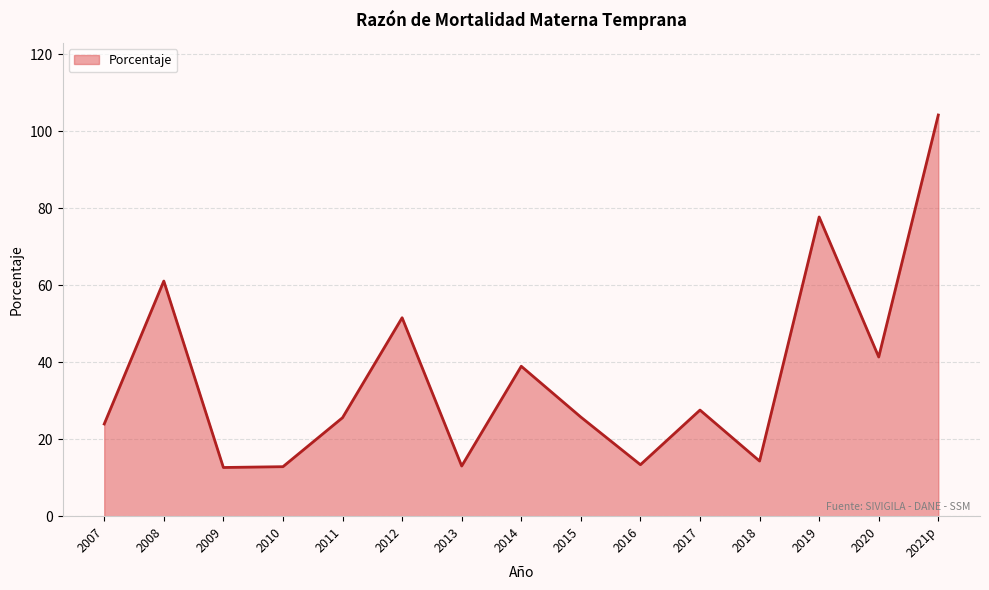

What is the maximum value shown in the chart?

104.3